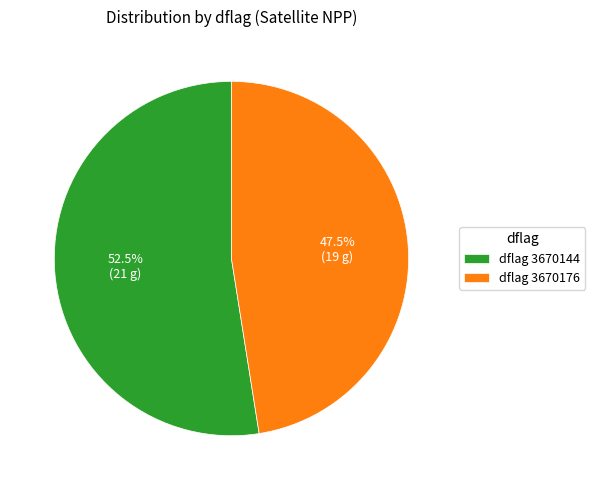

Which slice represents more than half of the pie?

dflag 3670144